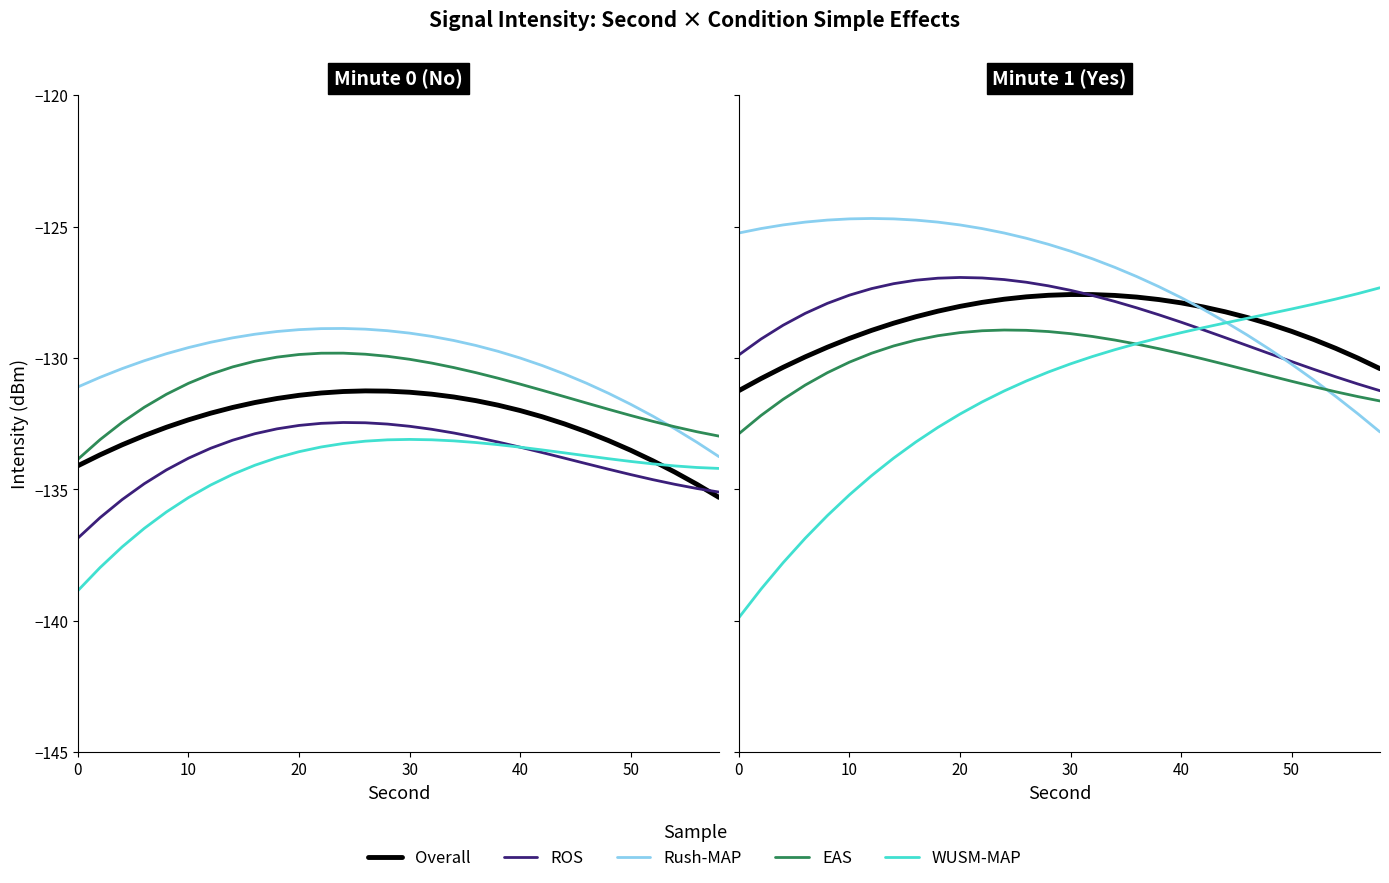

What is the smallest value displayed?

-139.9